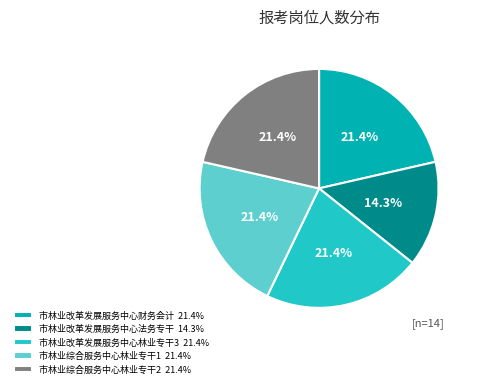

Is there any slice that represents more than half of the pie?

No